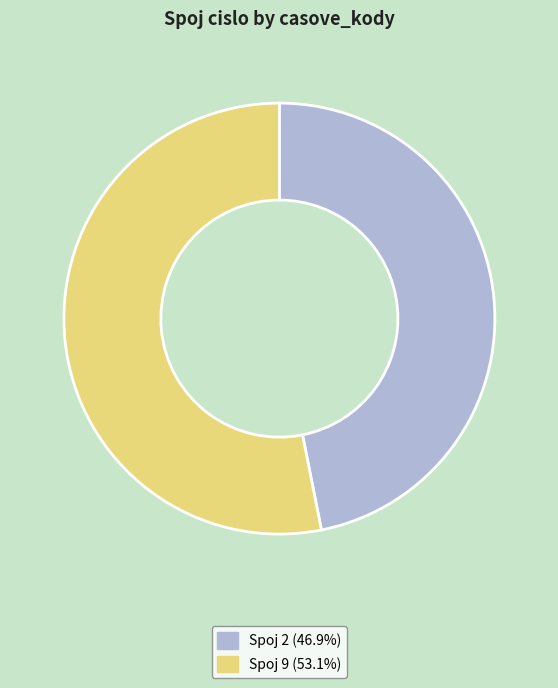

Is there a majority slice in this chart?

Yes